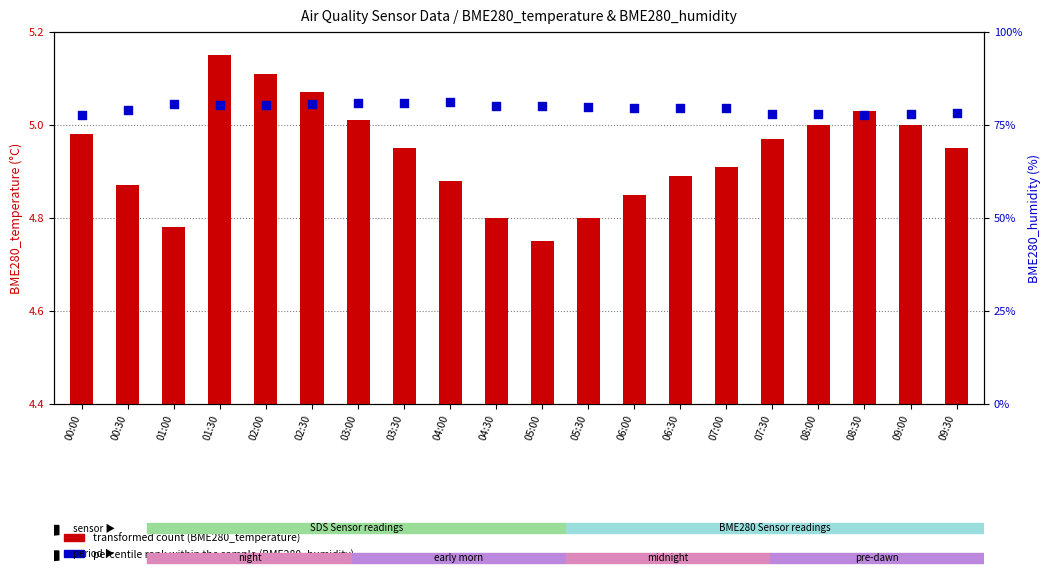

Which series has the largest total across all categories?

percentile rank within the sample (BME280_humidity)